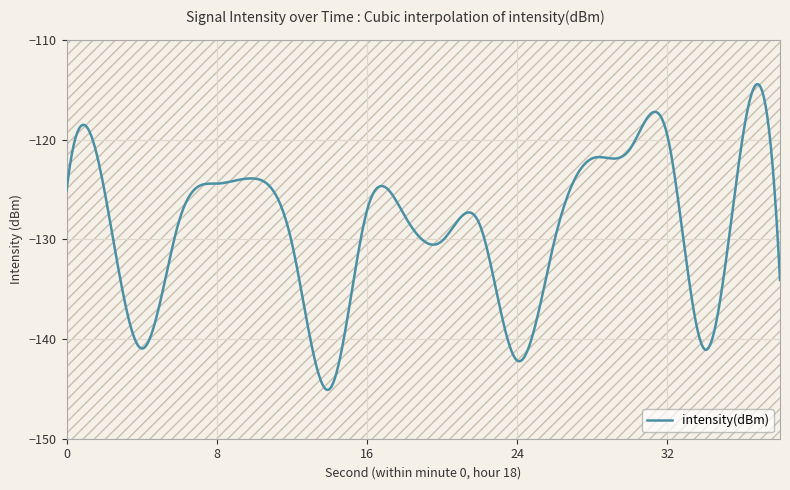

What is the difference between the maximum and minimum values?

30.7